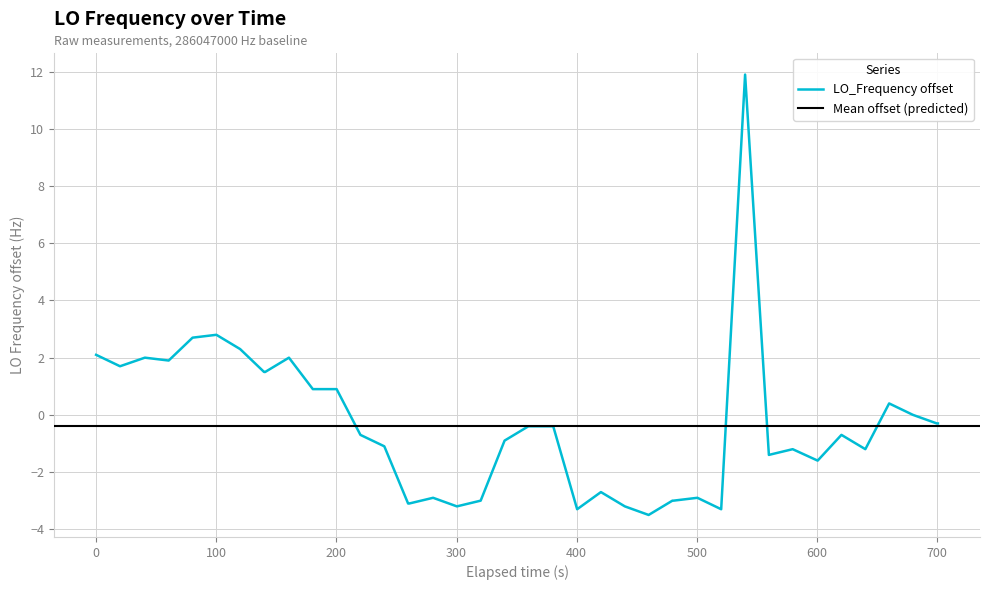

What is the difference between the second highest and minimum values?

6.3